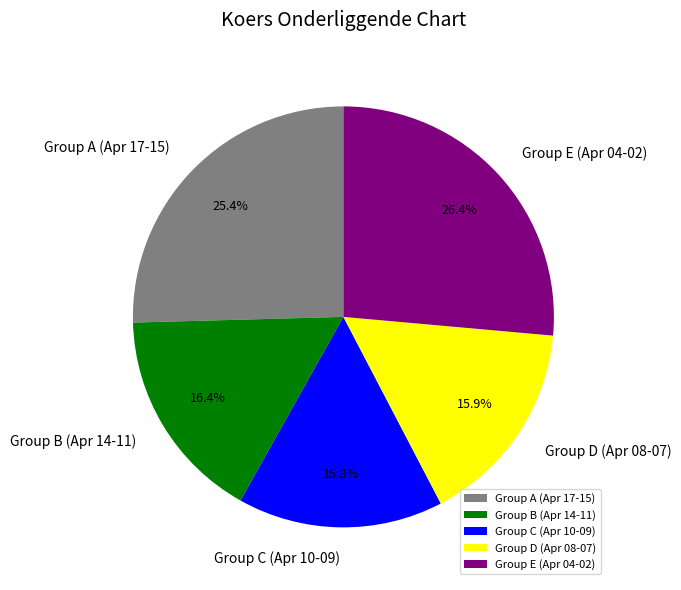

What is the largest slice in the pie chart?

Group E (Apr 04-02)